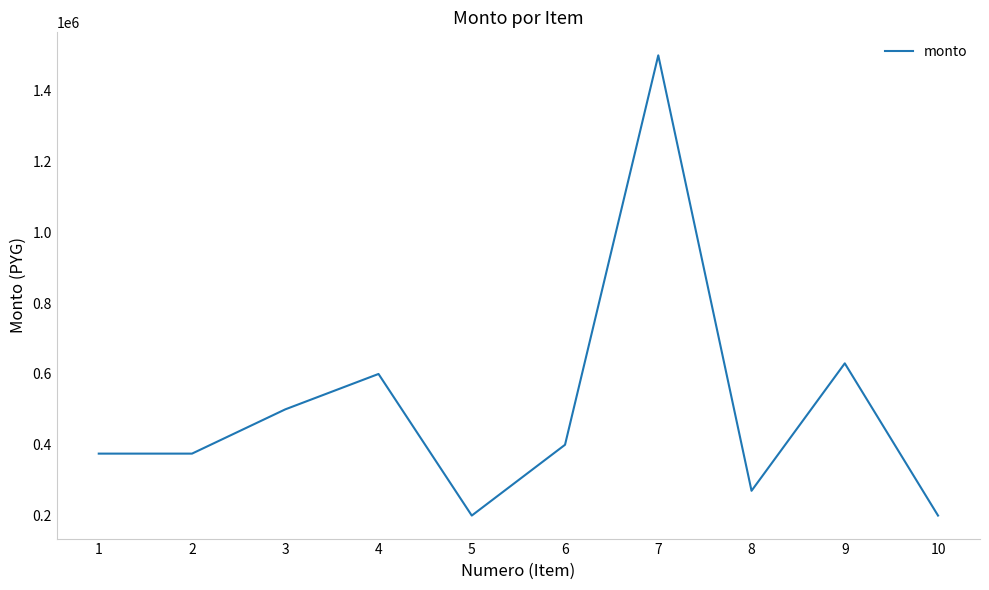

Count the number of categories in the chart.

10